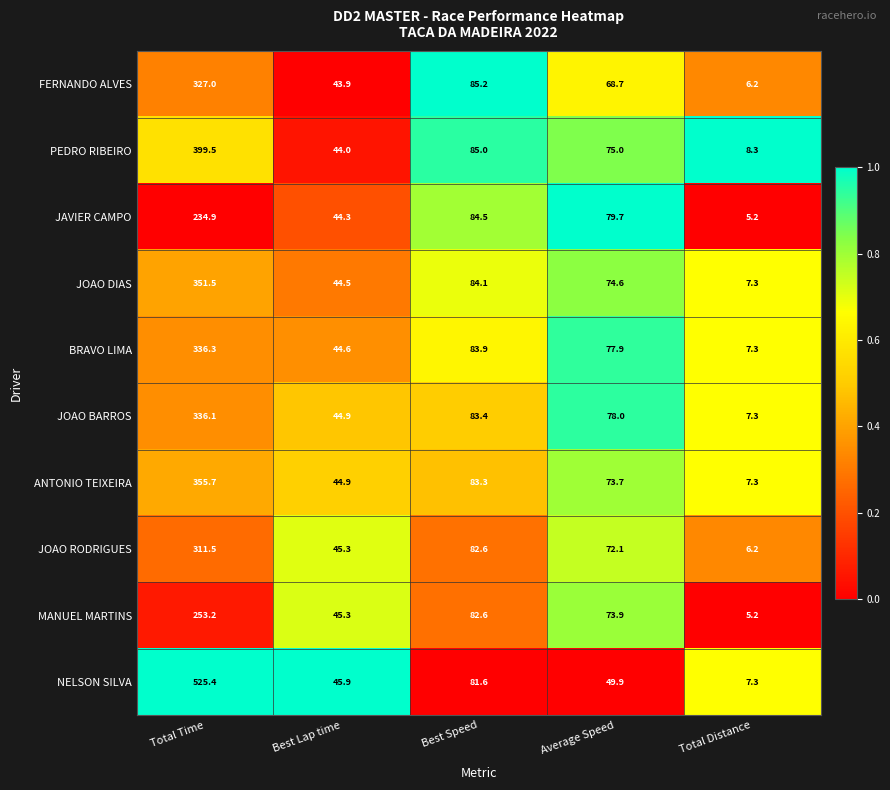

Which category has the highest value across all series?

Total Time